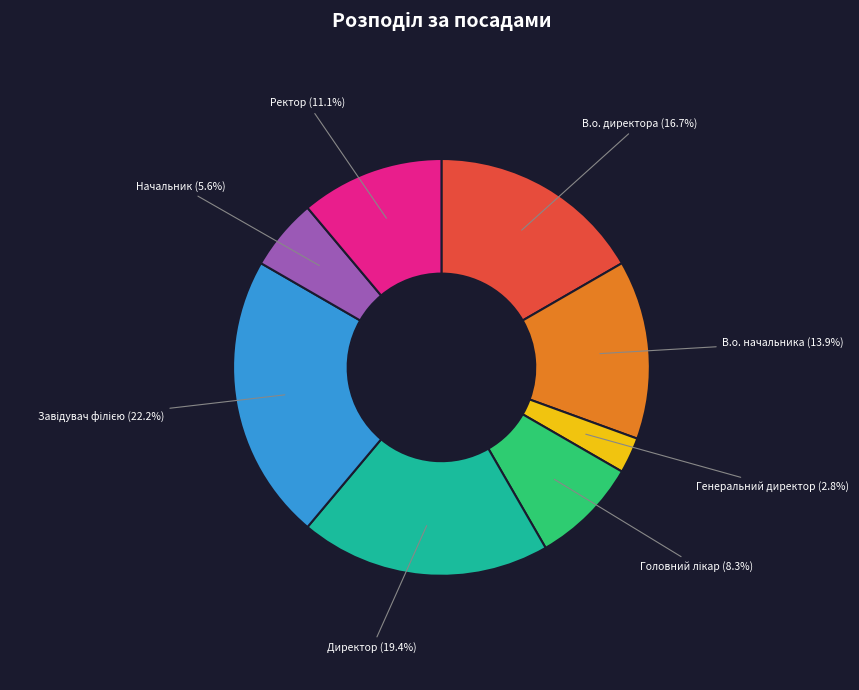

To the nearest percent, what is the difference between the largest and smallest slice percentages?

19%